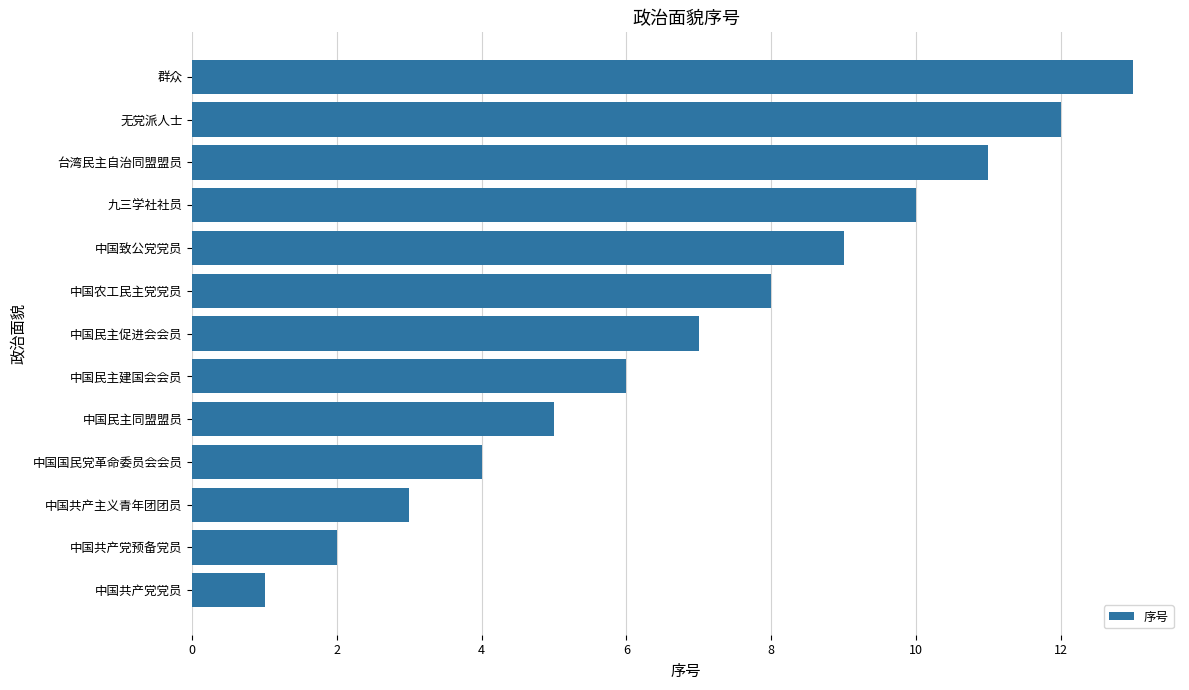

The chart shows a value of 7 at 中国民主促进会会员. True or false?

True